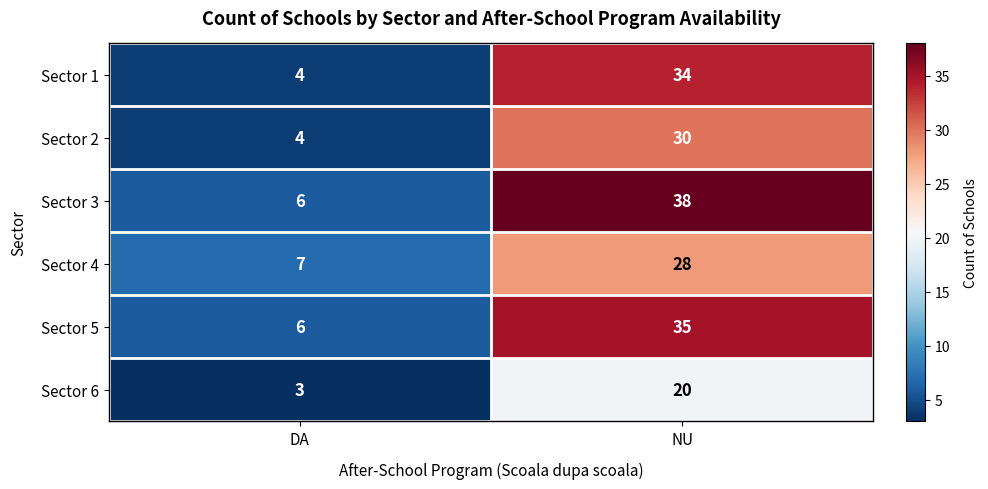

At how many categories does at least one series exceed 21?

1